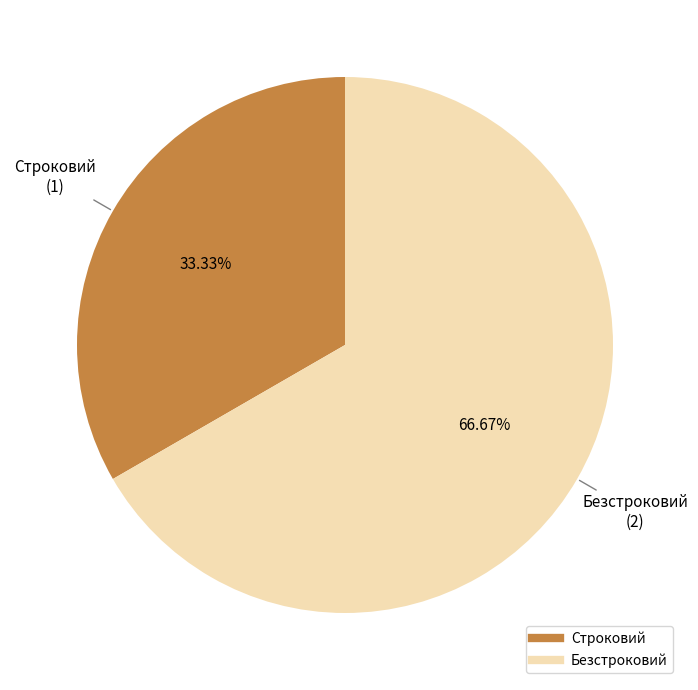

Which slice is the smallest?

Строковий